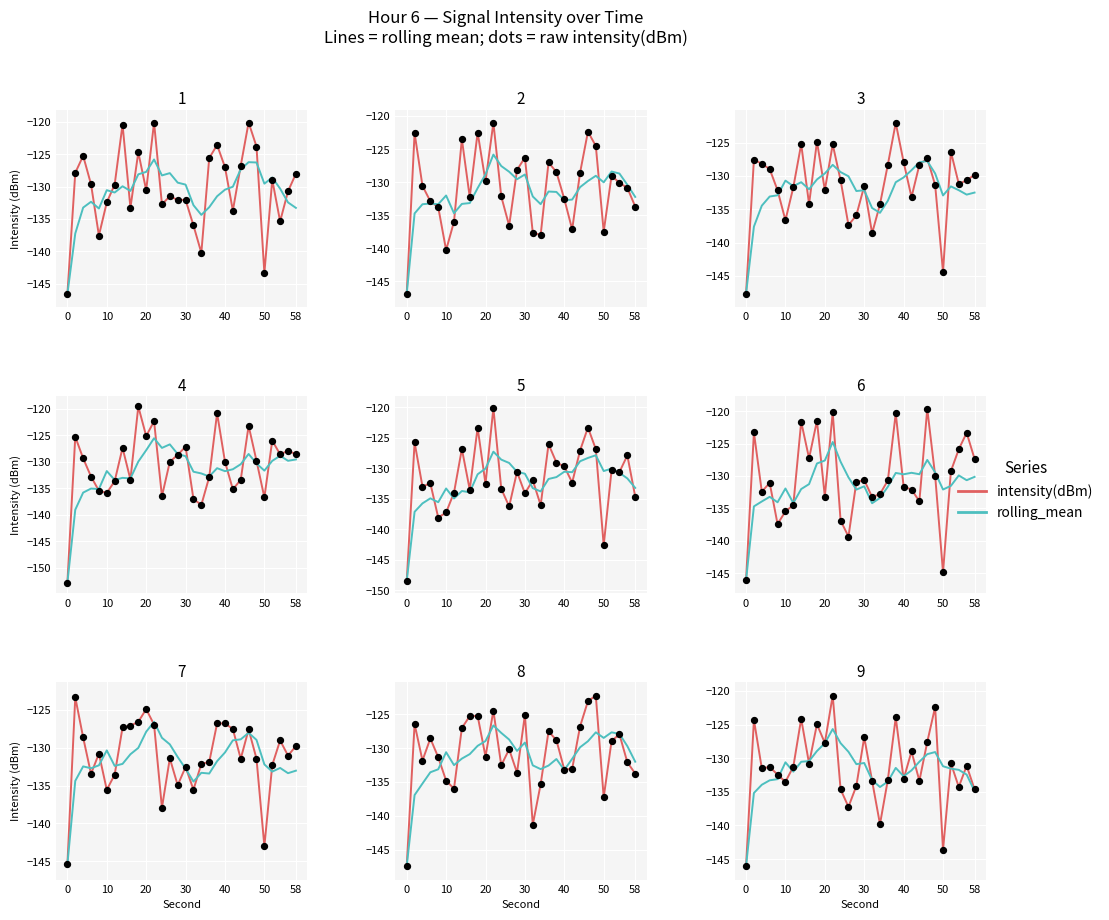

At how many categories does at least one series exceed -129?

11